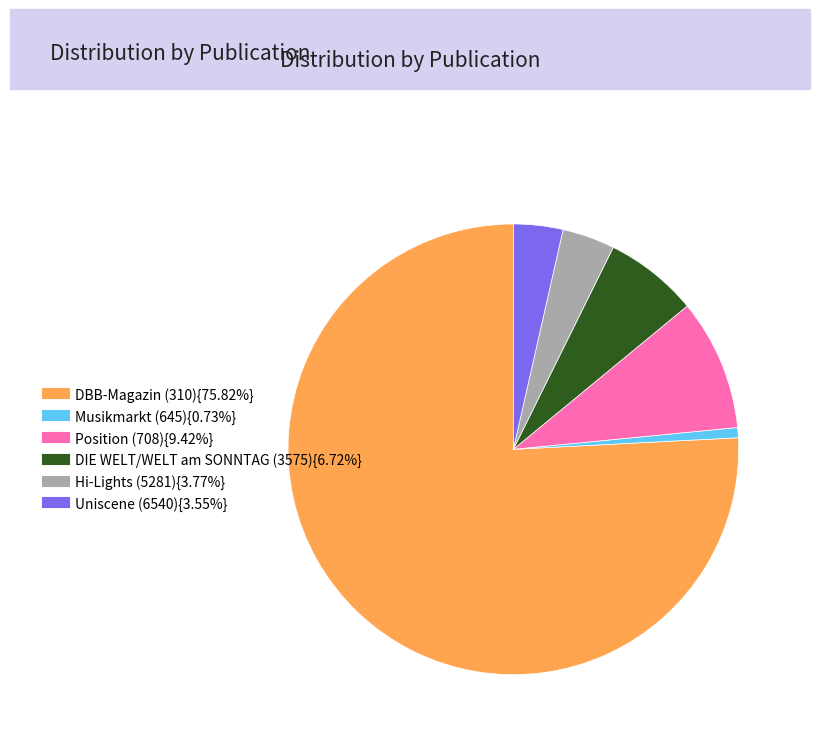

Is there any slice that represents more than half of the pie?

Yes